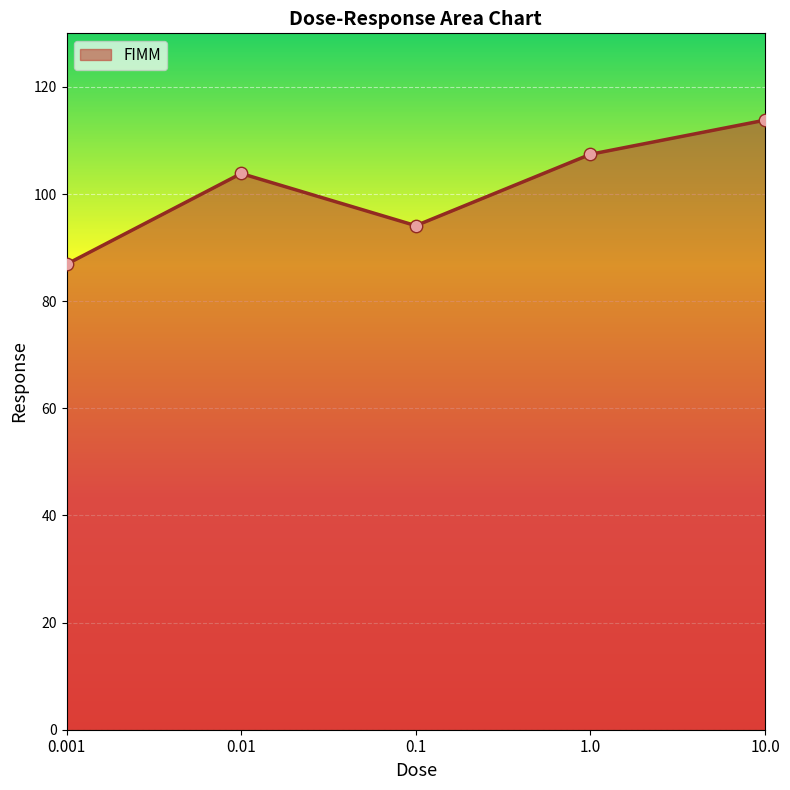

What is the ratio of the value at 0.001 to the value at 0.1?

0.9